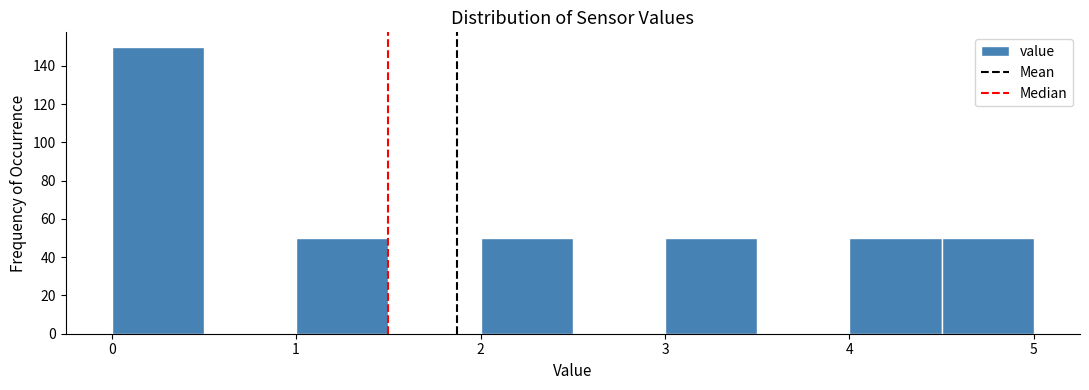

Reading left to right, transcribe this chart: for each bar, give the range it covers on the x-axis and its height. The values are not printed on the chart, so give them approximately, as read against the axis.

0.0 to 0.5: 150
0.5 to 1.0: 0
1.0 to 1.5: 50
1.5 to 2.0: 0
2.0 to 2.5: 50
2.5 to 3.0: 0
3.0 to 3.5: 50
3.5 to 4.0: 0
4.0 to 4.5: 50
4.5 to 5.0: 50